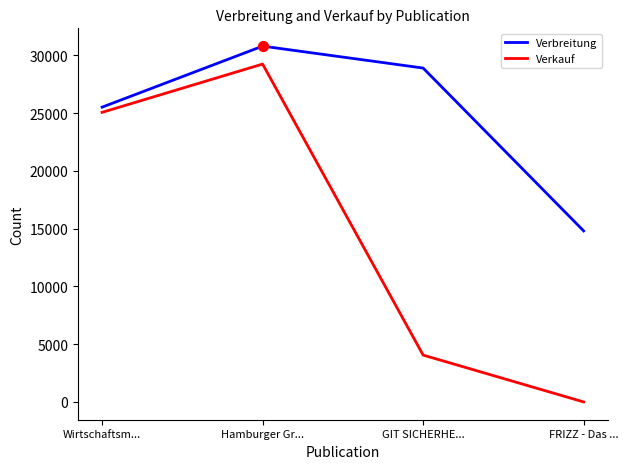

What is the spread (max minus min) of values at Wirtschaftsm...?

449